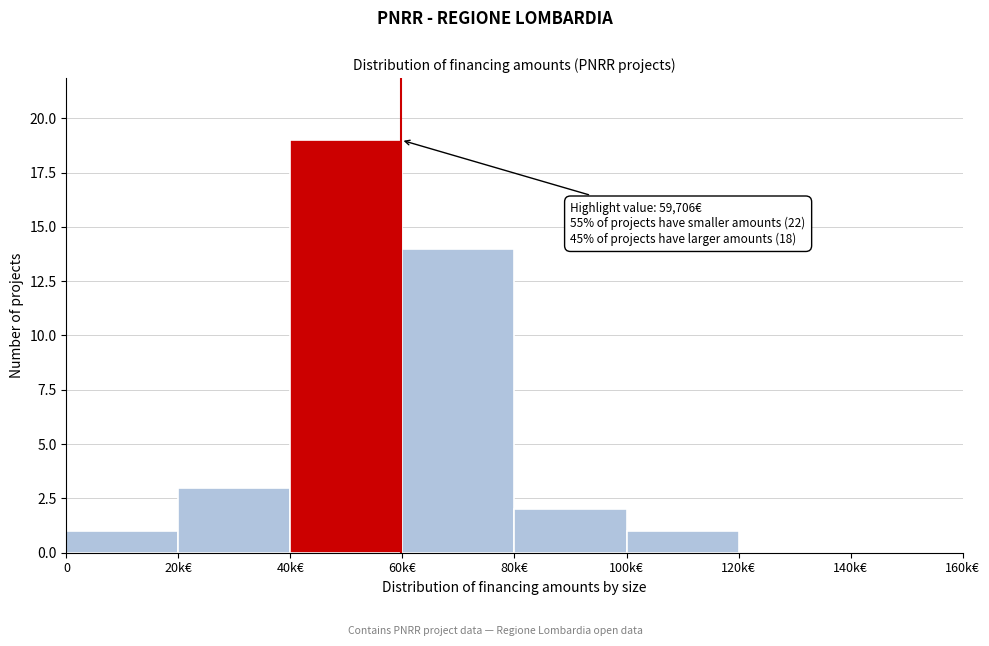

Reading left to right, transcribe all the data shown in this chart.

0=1	20k€=3	40k€=19	60k€=14	80k€=2	100k€=1	120k€=0	140k€=0